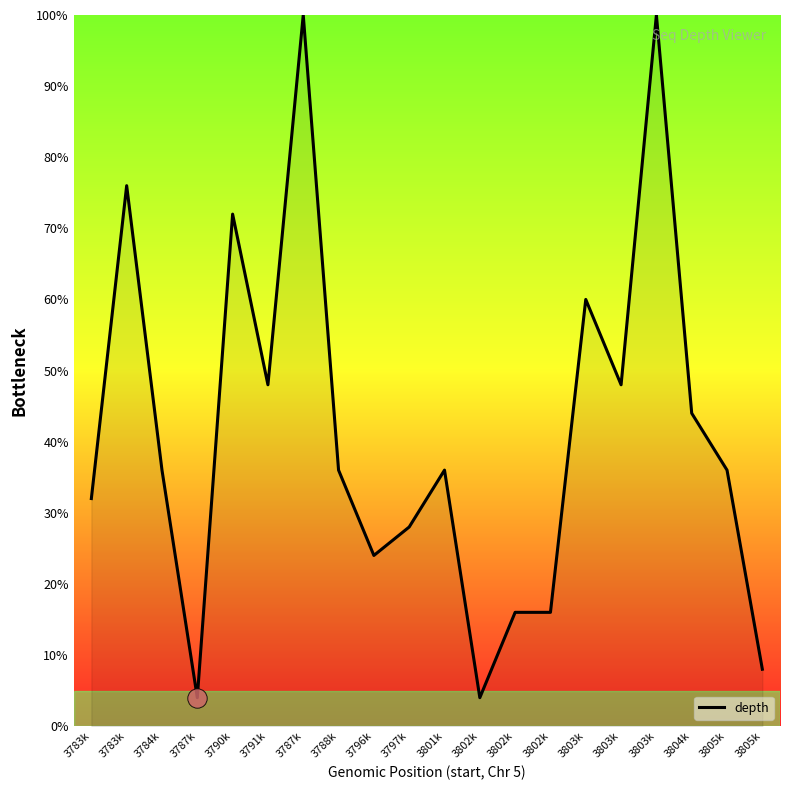

What is the difference between the maximum and minimum values?

96.0